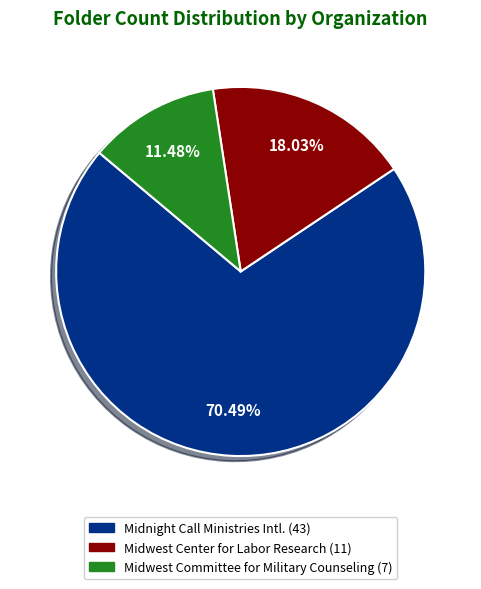

Is there any slice that represents more than half of the pie?

Yes